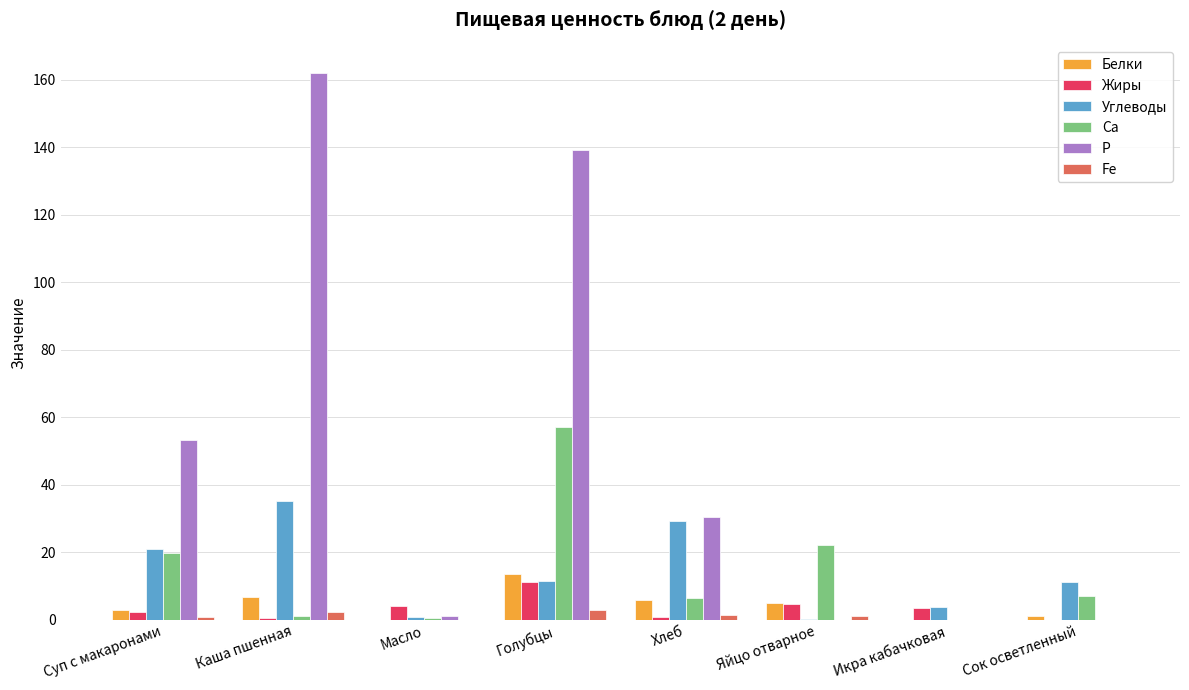

Which series changed the most between Суп с макаронами and Сок осветленный?

Р